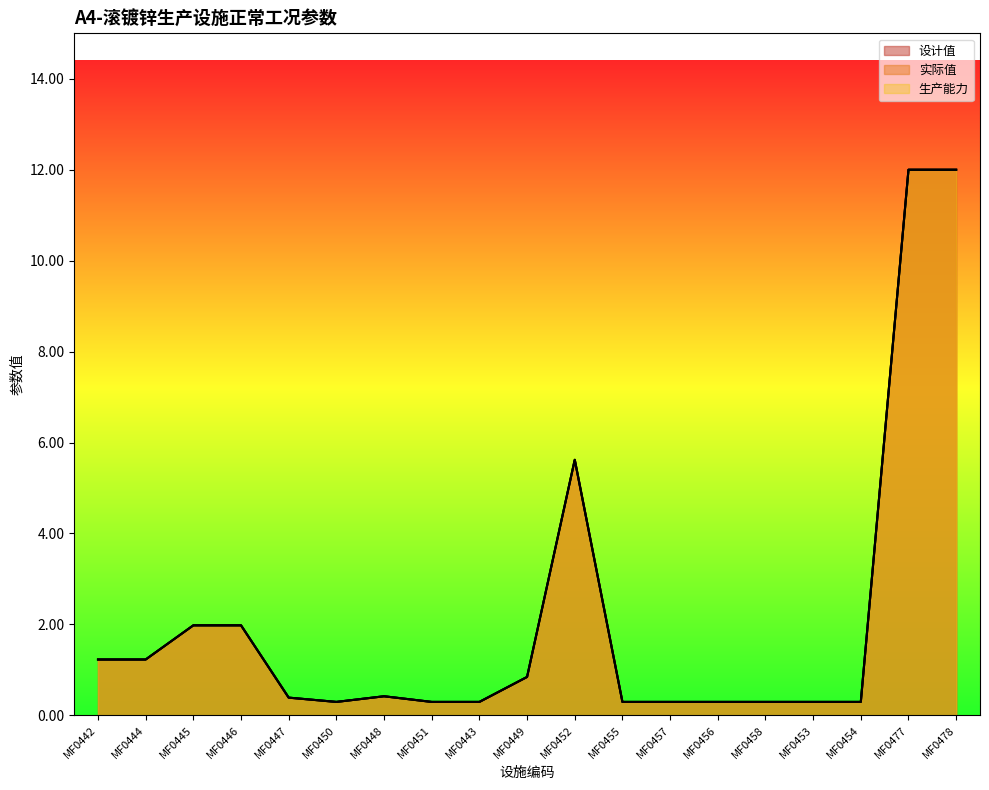

At which category is the sum across all series the highest?

MF0477